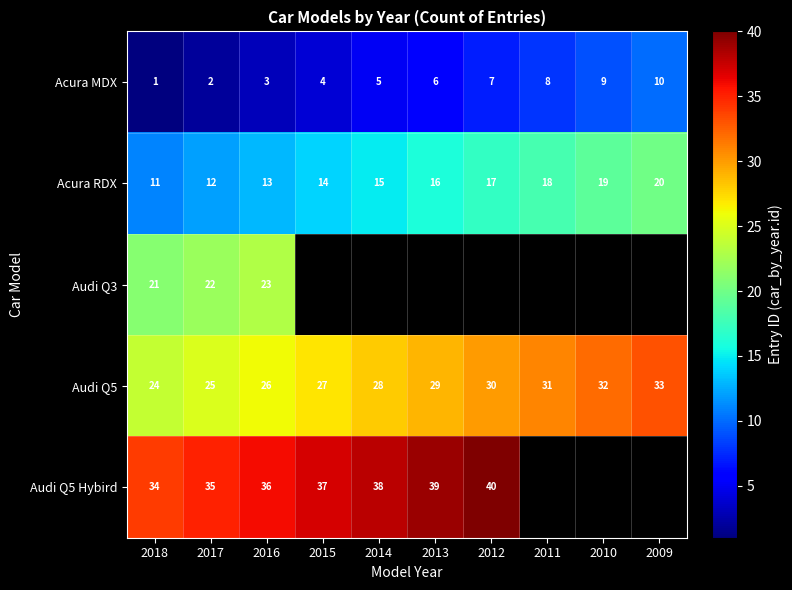

Which label corresponds to the smallest value in the chart?

2018